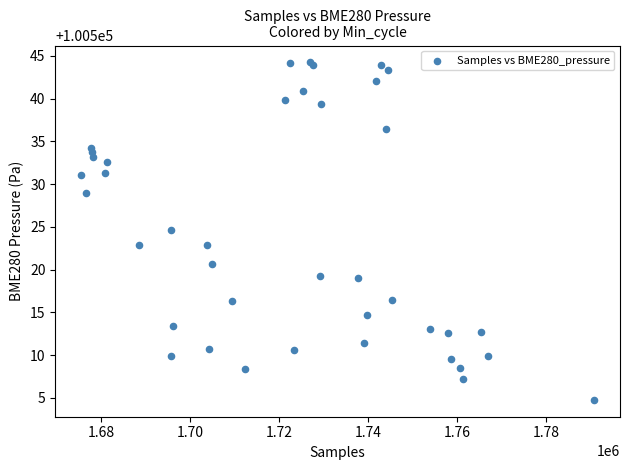

What Y value in the scatter plot is closest to 100524?

100524.6